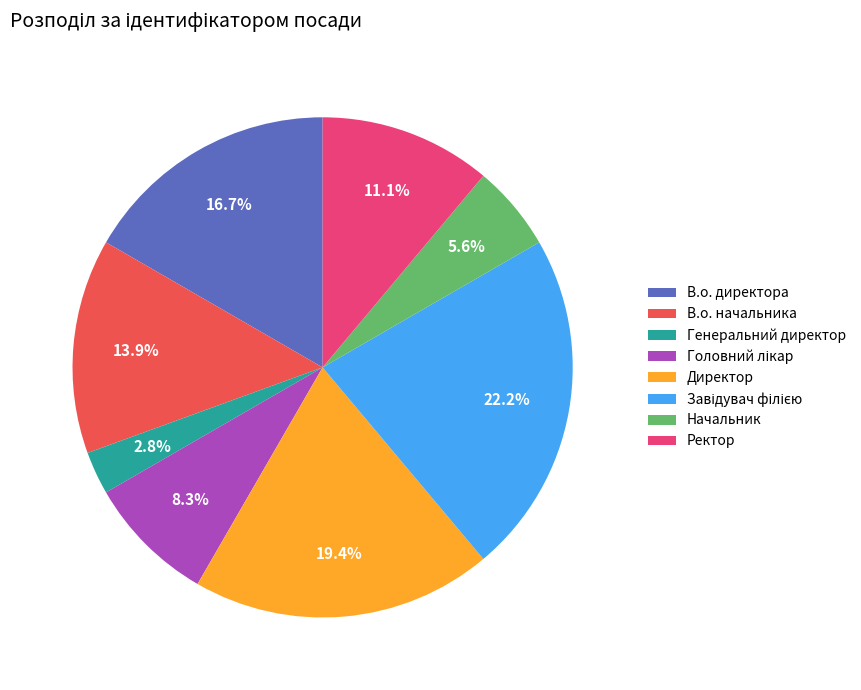

To the nearest percent, what is the difference between the Генеральний директор and Директор slice percentages?

17%